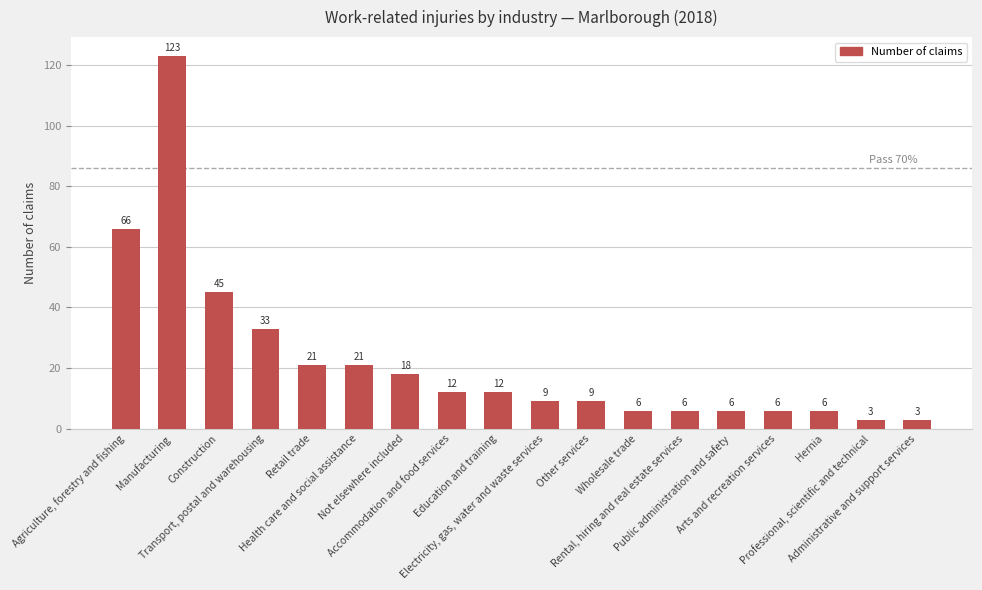

Approximately how many times larger is the value at Electricity, gas, water and waste services compared to Professional, scientific and technical?

3.0